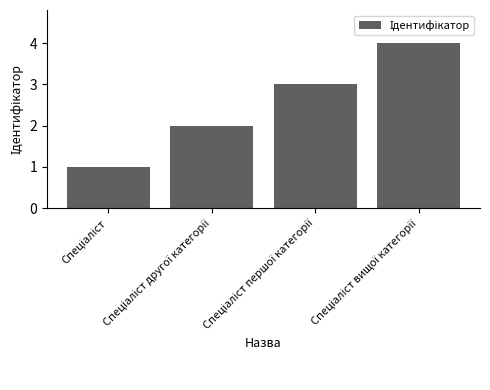

What is the maximum value shown in the chart?

4